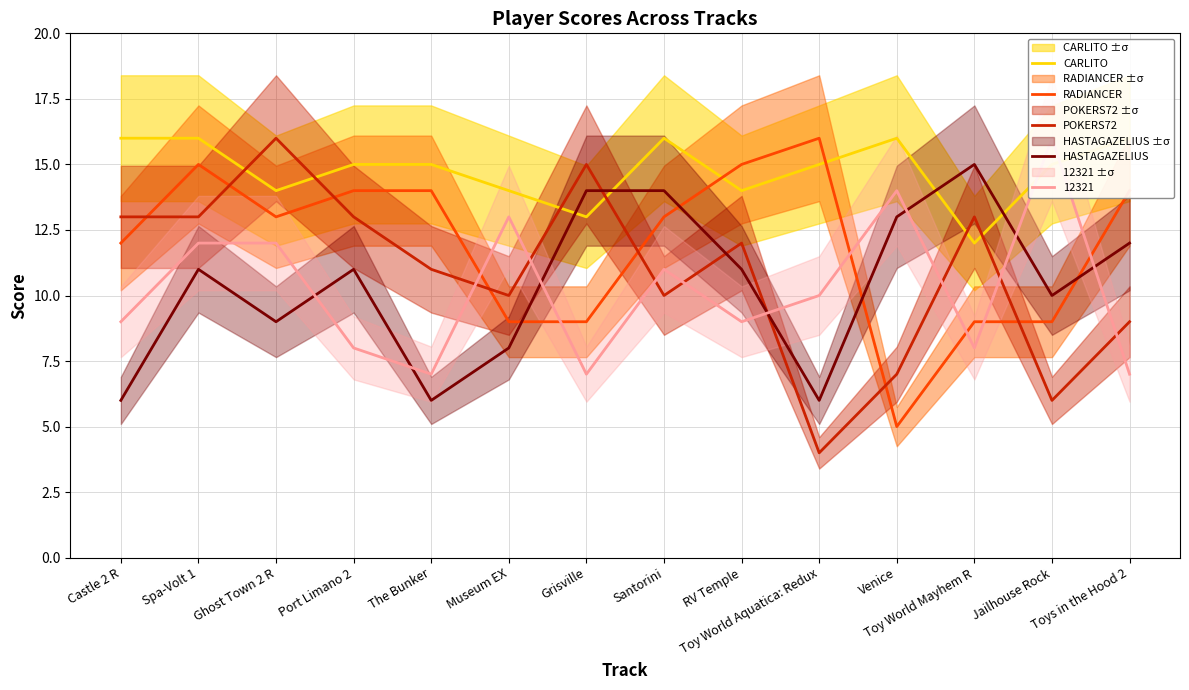

How many times do RADIANCER and HASTAGAZELIUS cross each other?

4